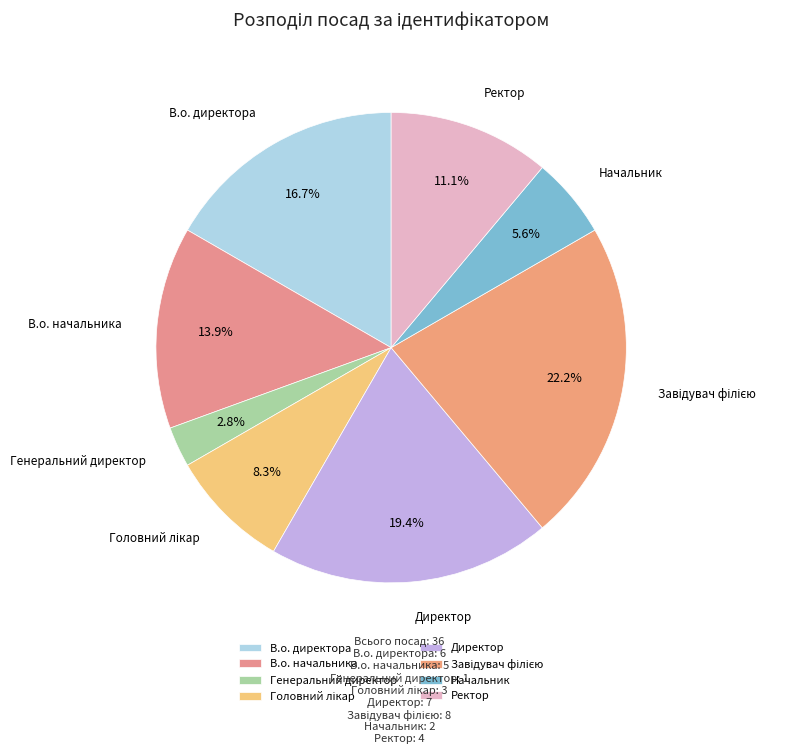

To the nearest percent, what portion does Генеральний директор represent?

3%